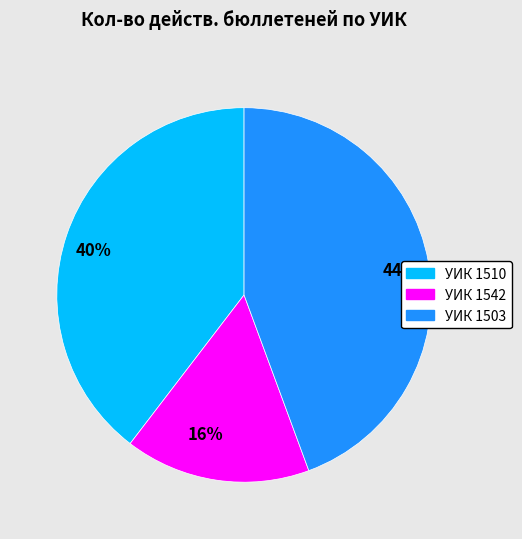

Which slice is the largest?

УИК 1503